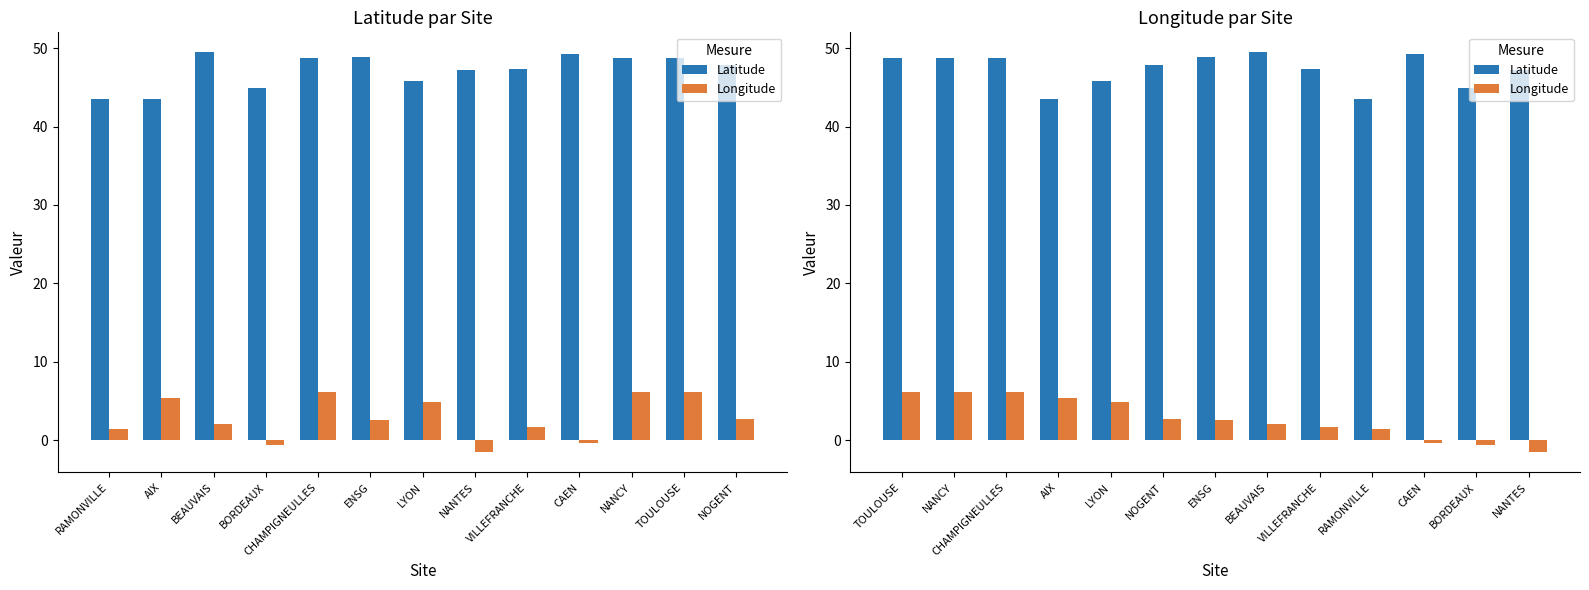

How many data points does each series have?

13